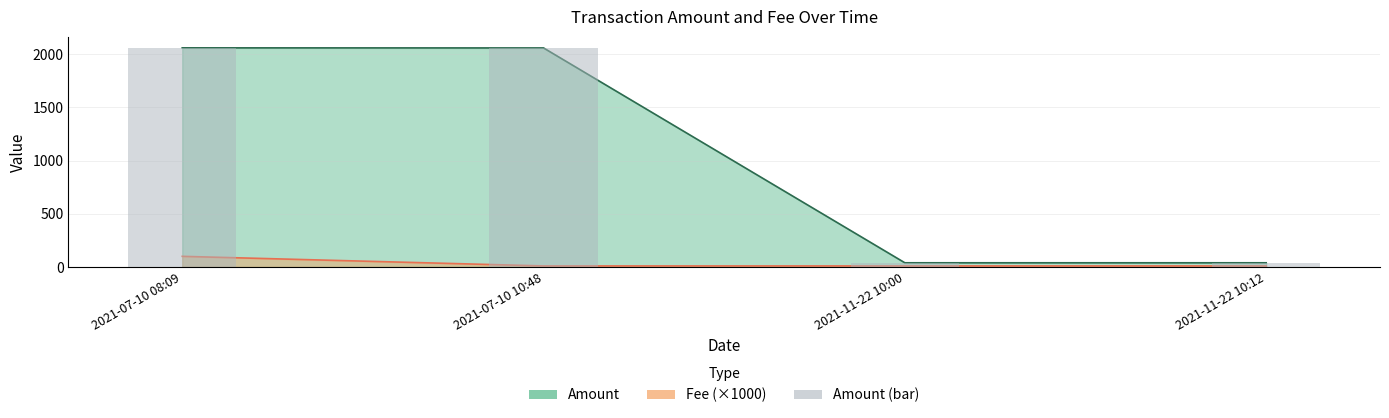

At which label does the data first exceed 2057?

2021-07-10 08:09